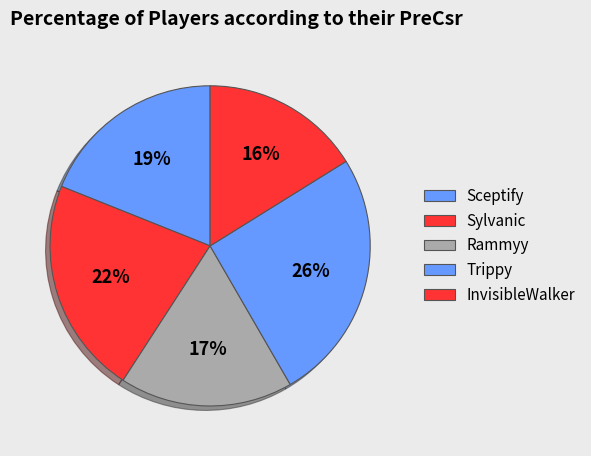

Count the number of slices in the pie.

5